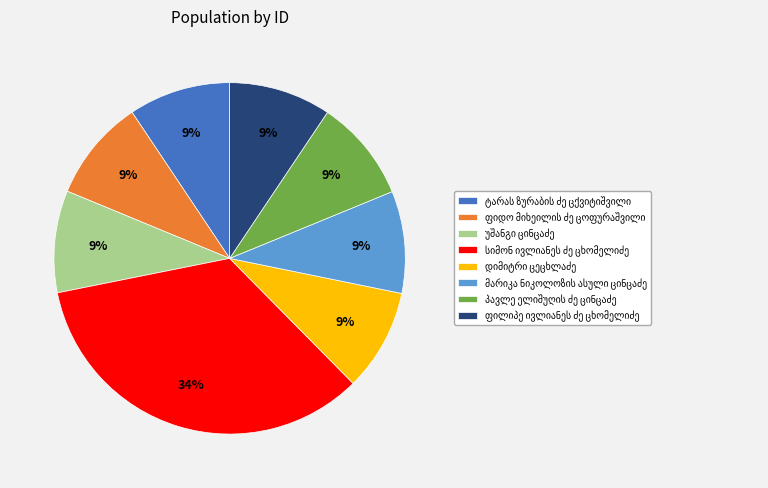

Is there any slice that represents more than half of the pie?

No